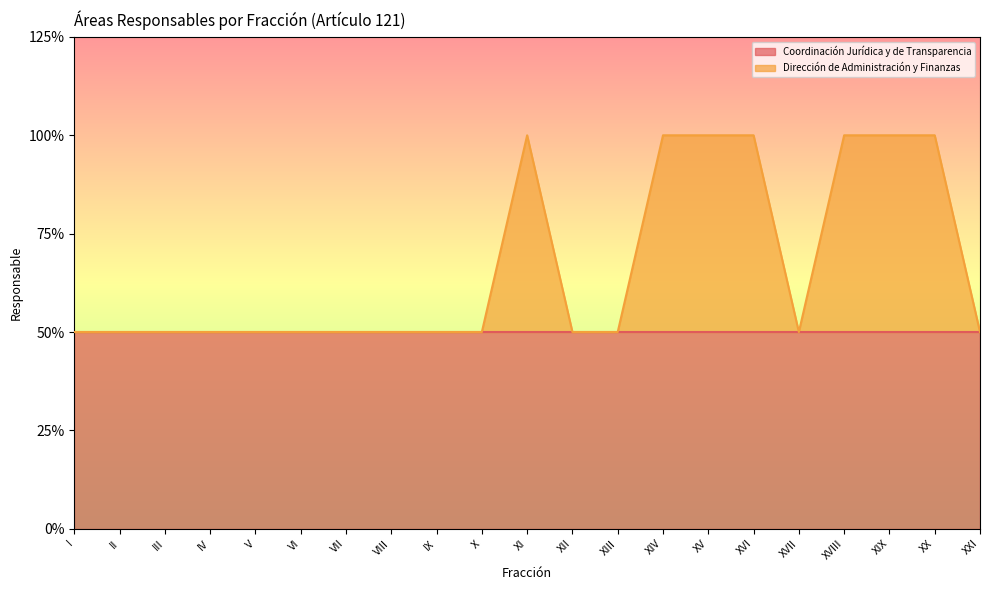

The value at XIV is 1. True or false?

False